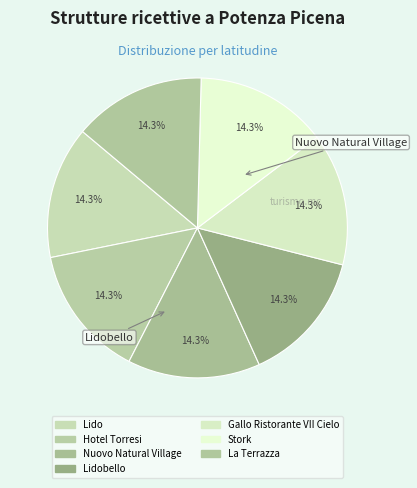

Rank the categories by value from highest to lowest.

Nuovo Natural Village, Hotel Torresi, Lido, La Terrazza, Stork, Gallo Ristorante VII Cielo, Lidobello